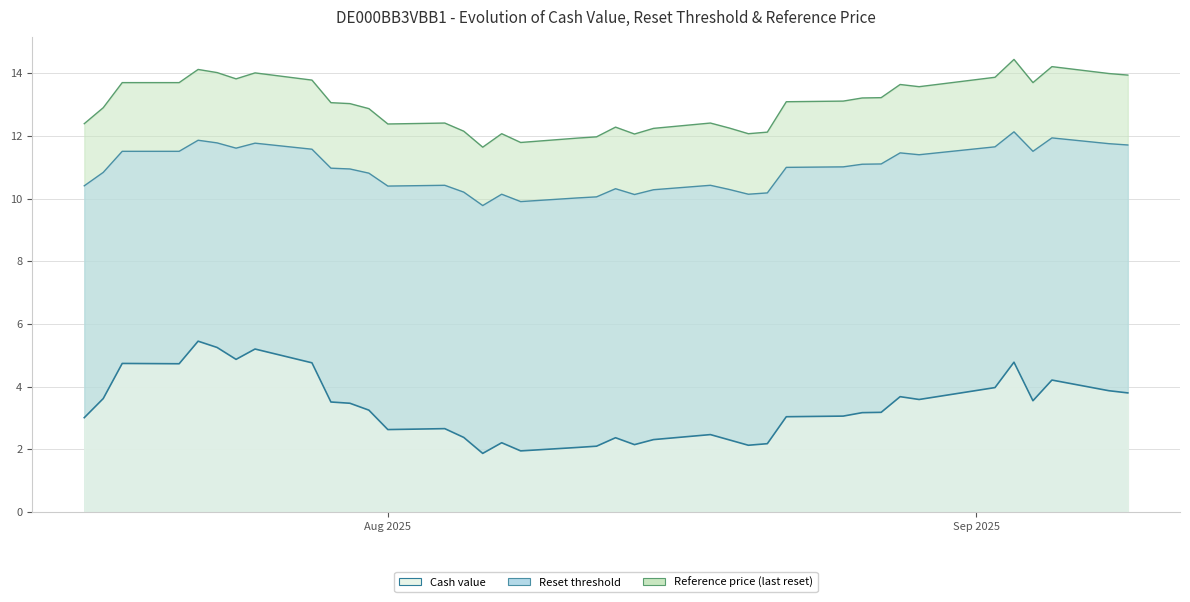

Count the number of categories in the chart.

39